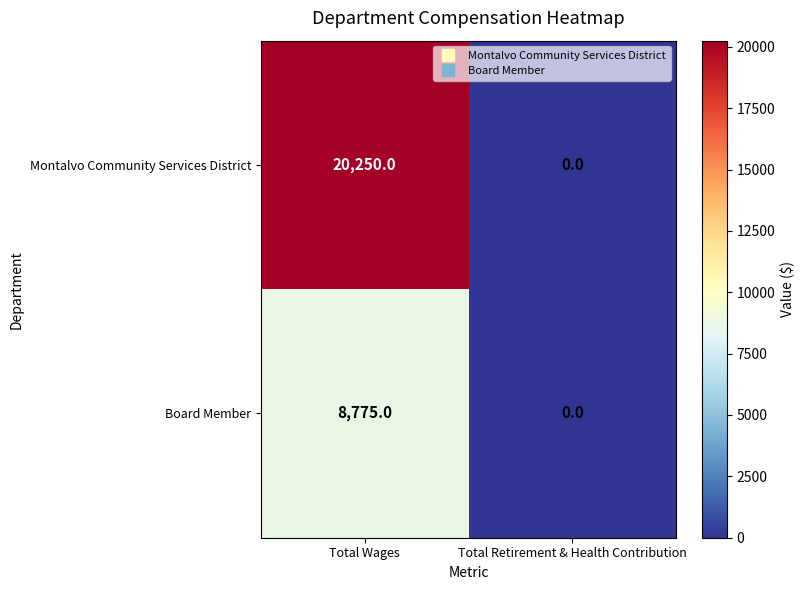

What is the sum of the Montalvo Community Services District values at Total Wages and Total Retirement & Health Contribution?

20250